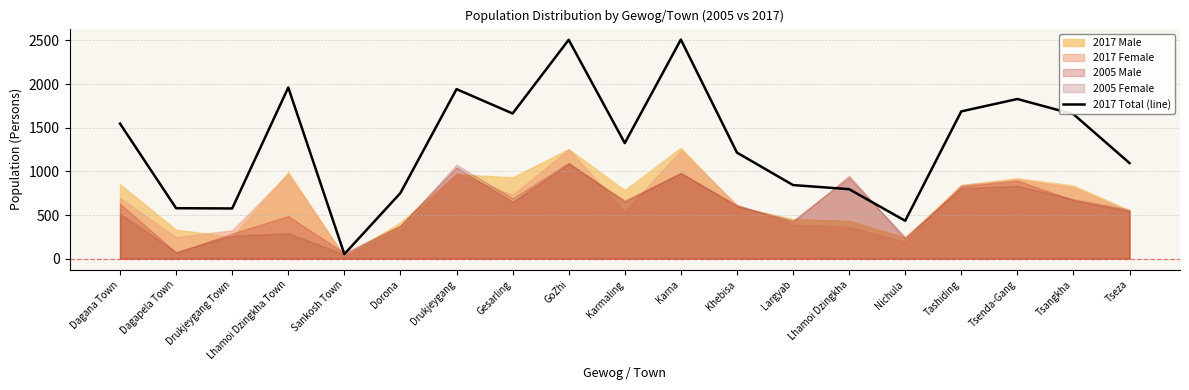

True or false: there are more than 2 points higher than both neighbors.

True